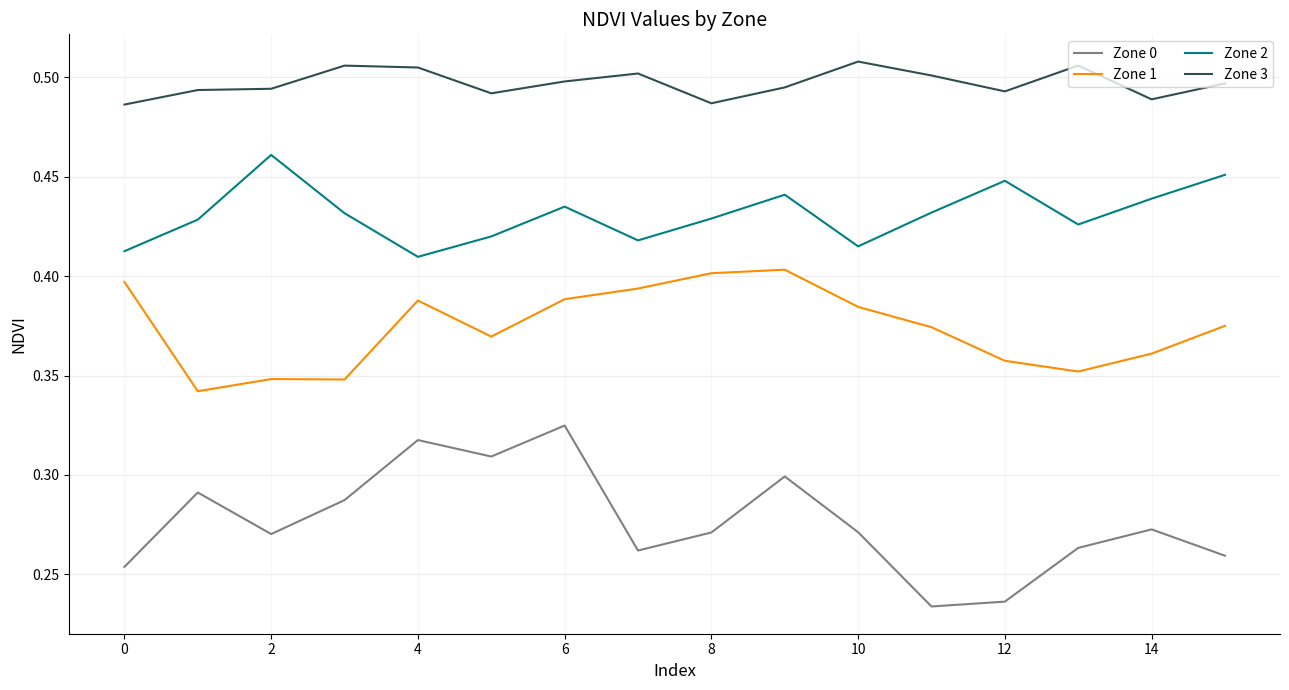

True or false: Zone 1 and Zone 2 intersect in this chart.

False